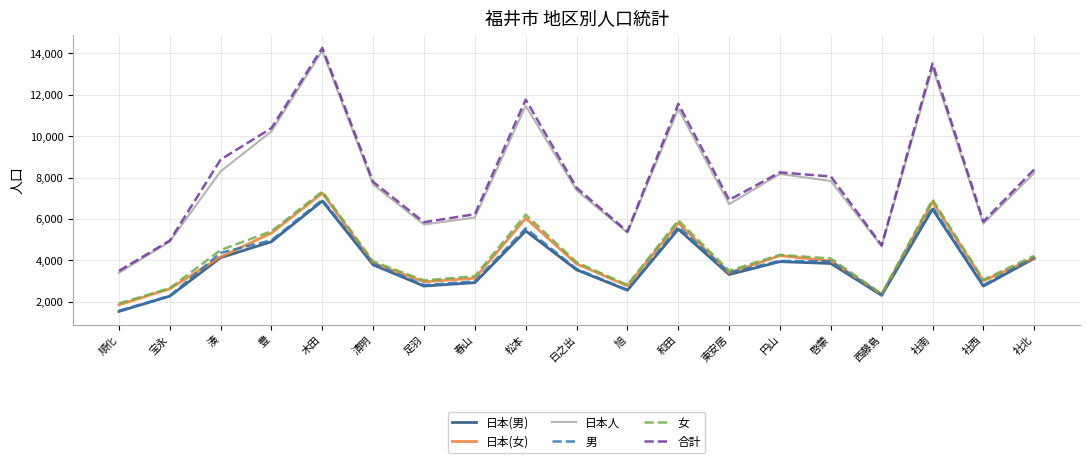

How many interior local valleys does the 男 series have?

5